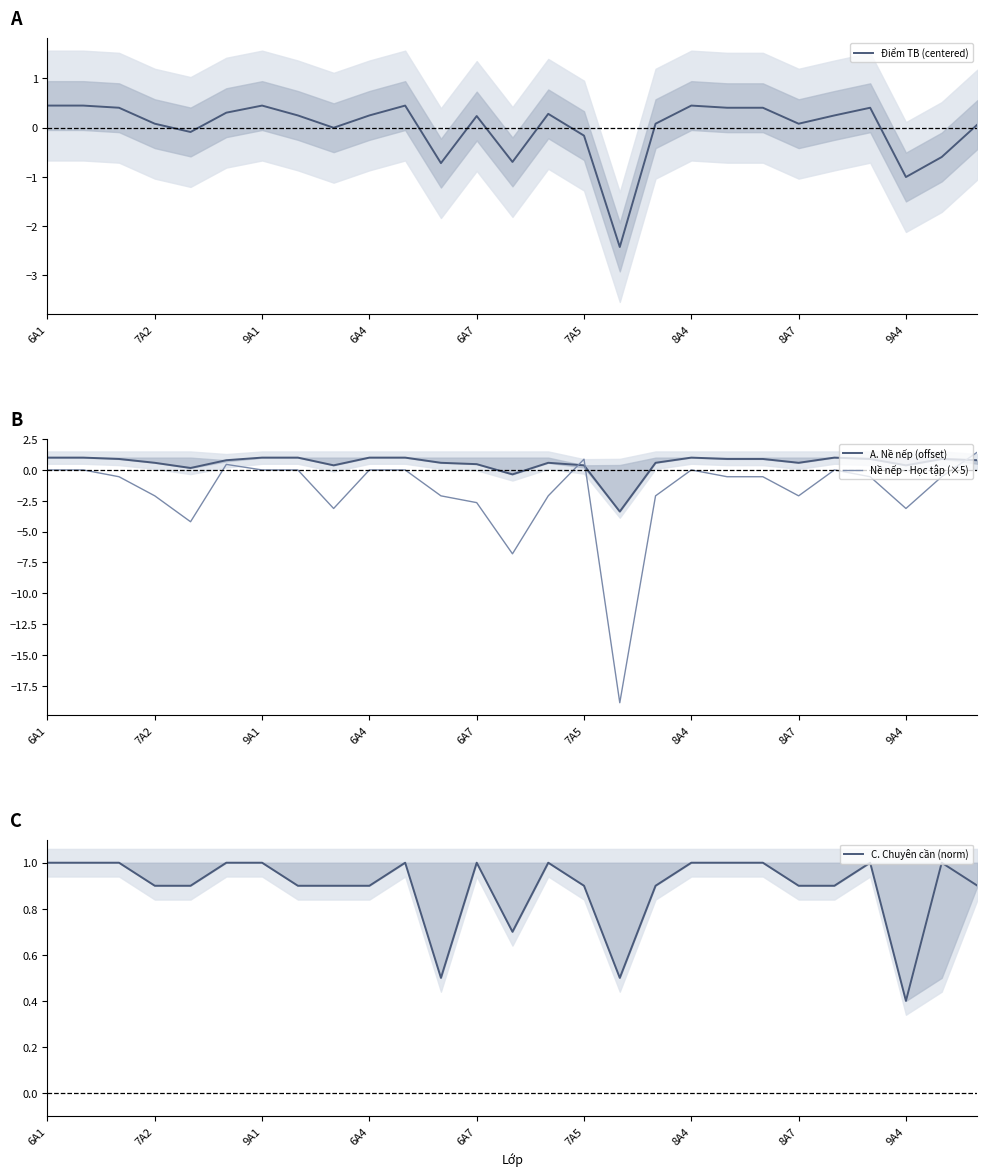

Is it true that Điểm TB (centered) equals 0.4 at 8A4?

True